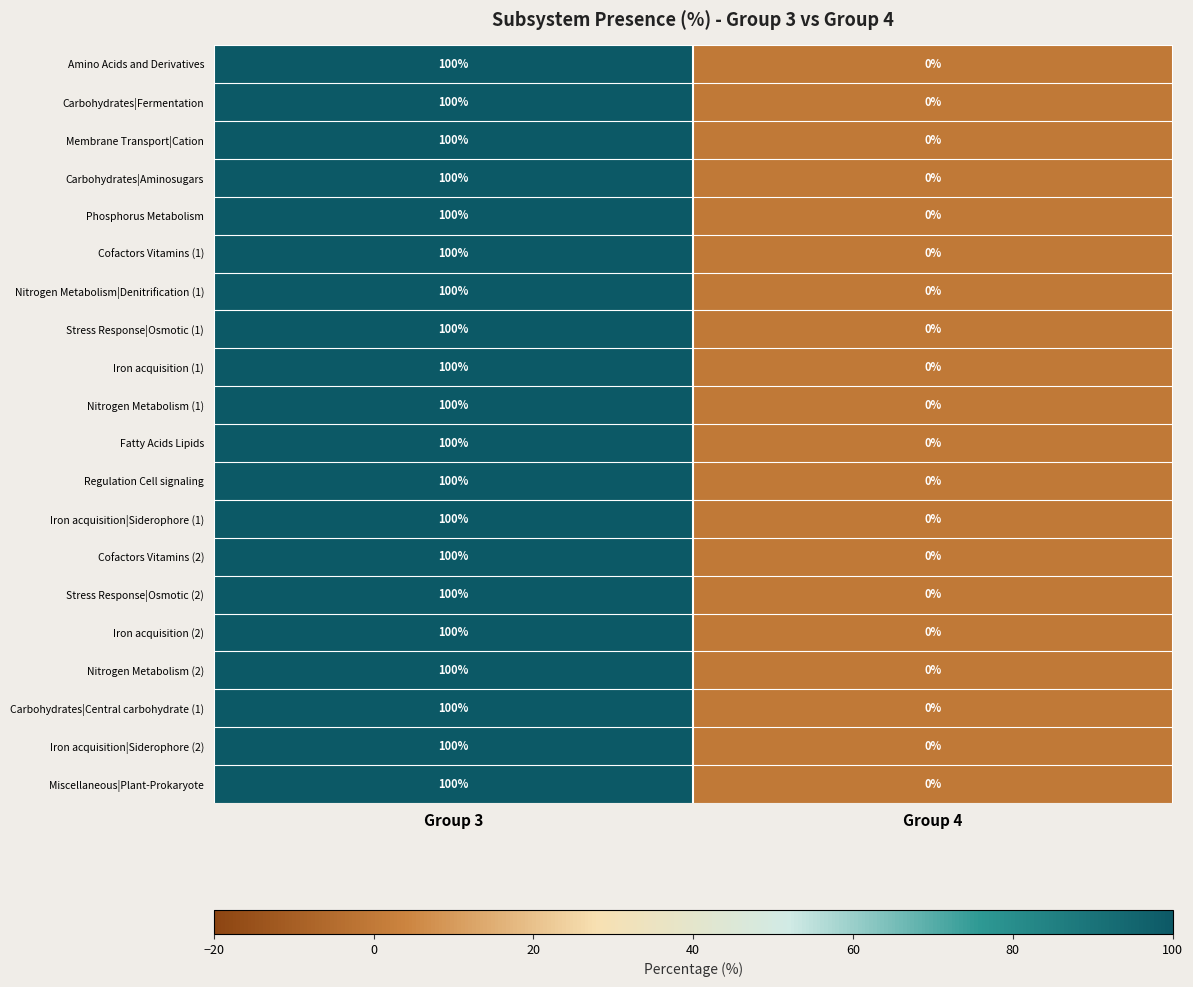

What is the approximate value of Carbohydrates|Fermentation at Group 3, to the nearest 50?

100